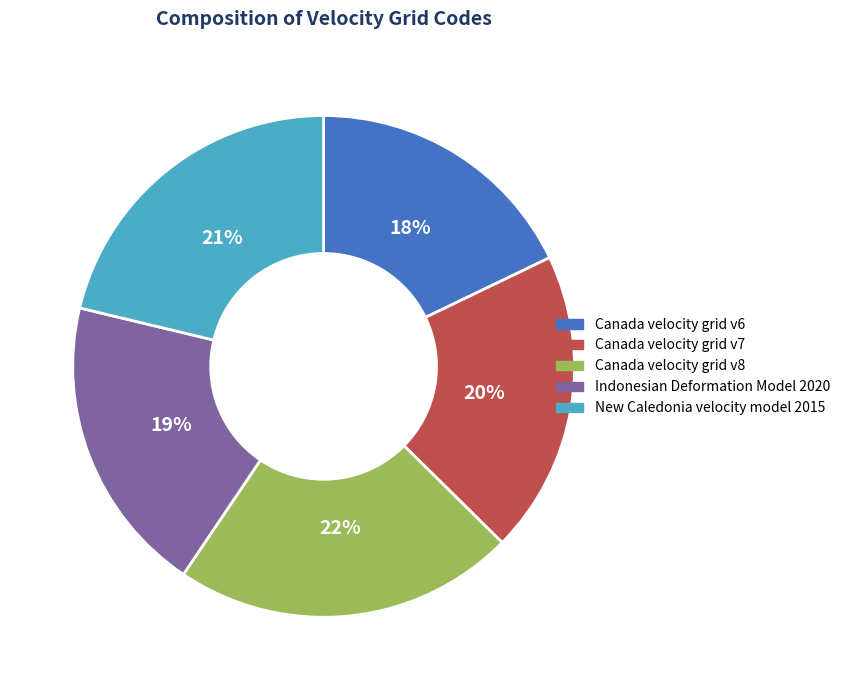

How many slices are in this pie chart?

5